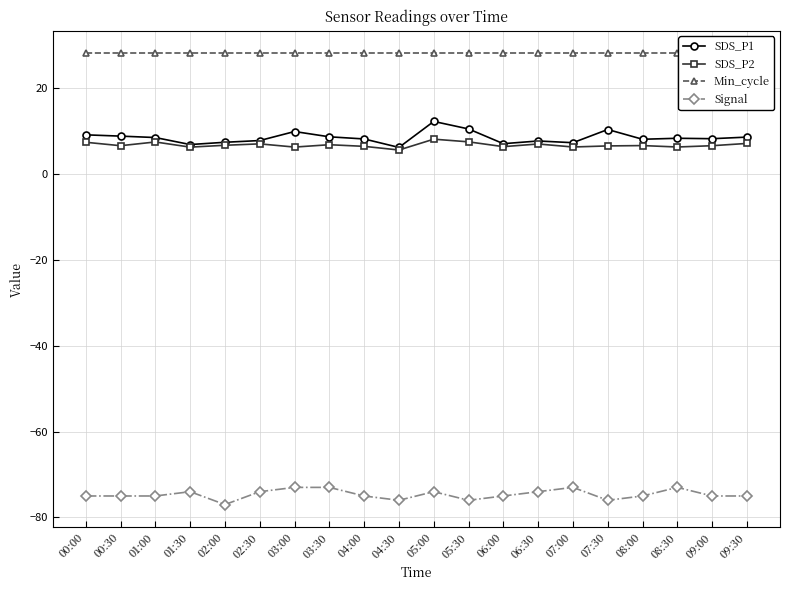

What is the label of the 10th point from the right?

05:00